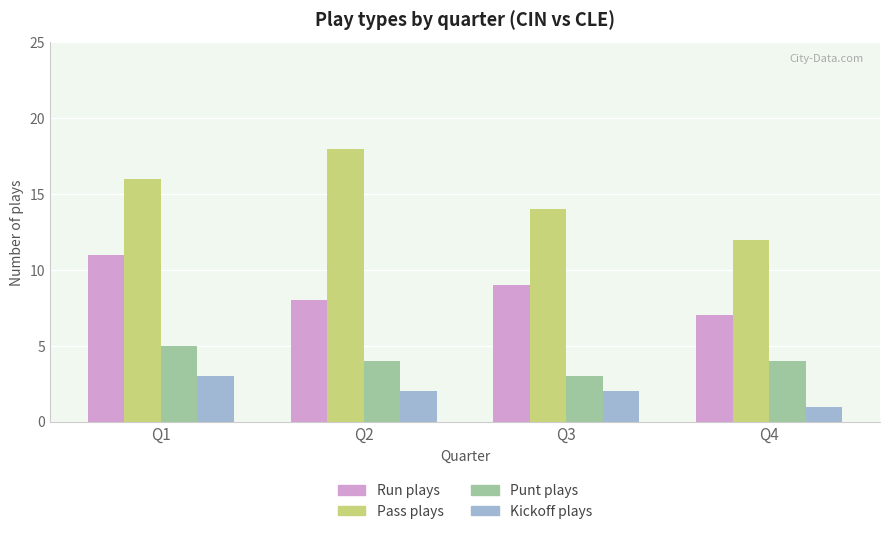

At which category is the sum across all series the highest?

Q1